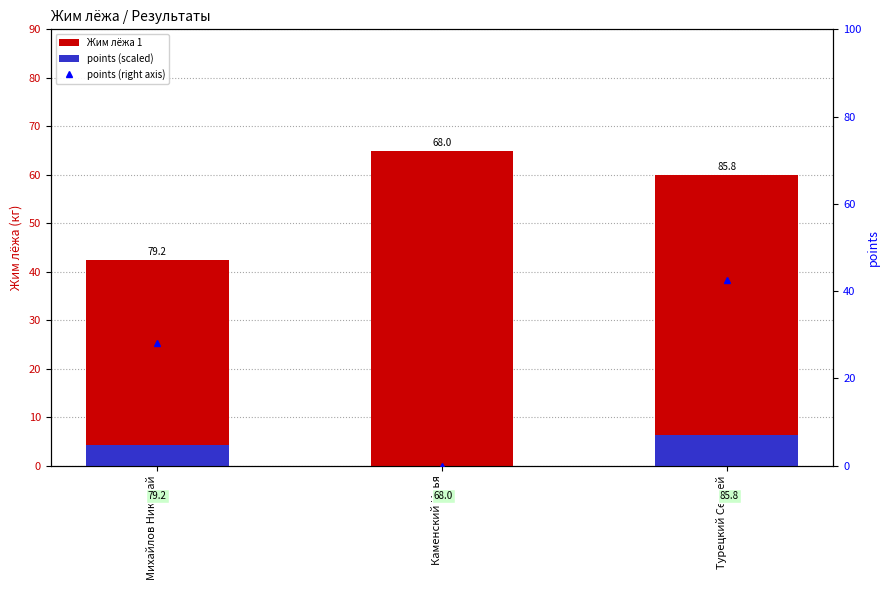

At which label is points (scaled) closest to 3?

Михайлов Николай